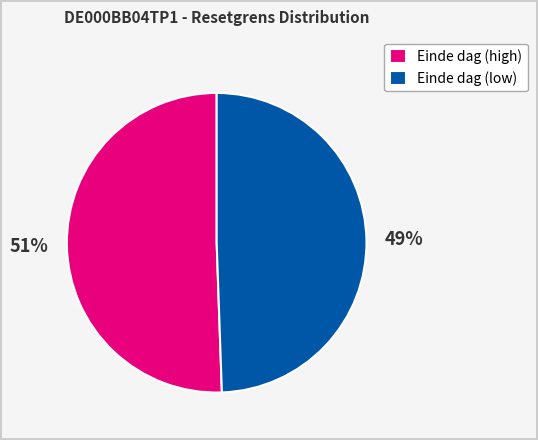

Does Einde dag (low) account for over 50% of the chart?

No